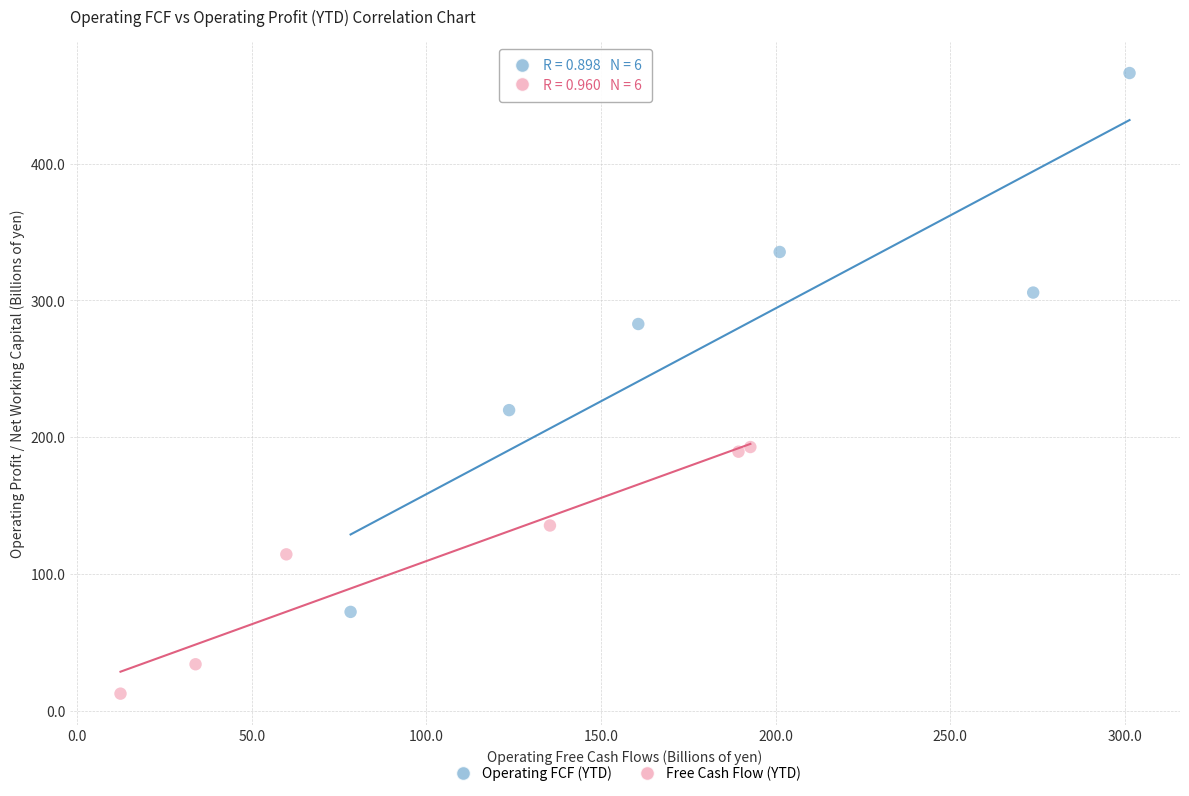

Which series has the largest Y range (max minus min)?

Operating FCF (YTD)